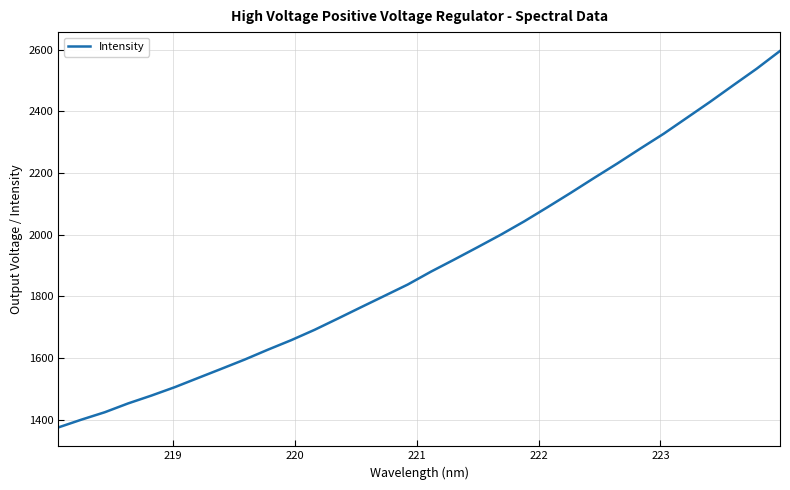

What is the difference between the maximum and minimum values?

1221.3